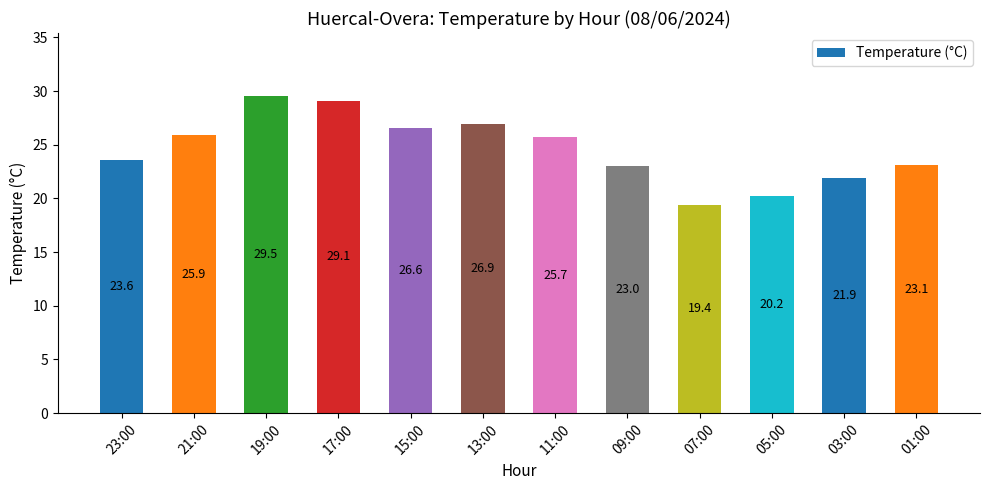

How many bars are there in total?

12